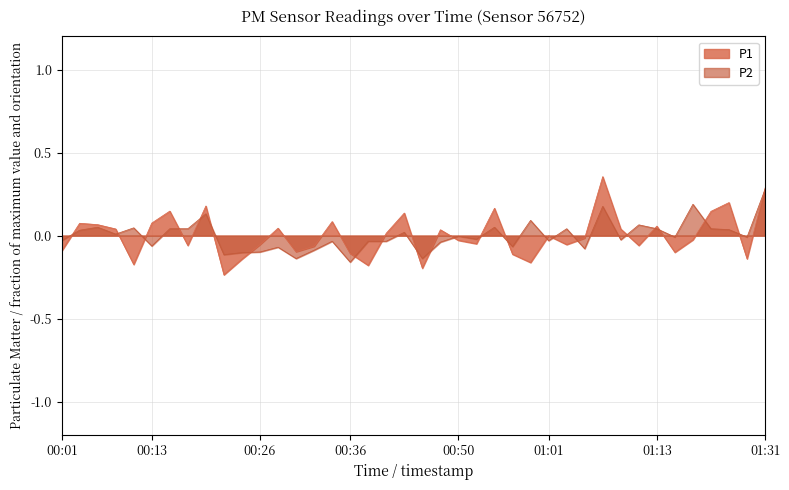

Which series has the largest total across all categories?

P2